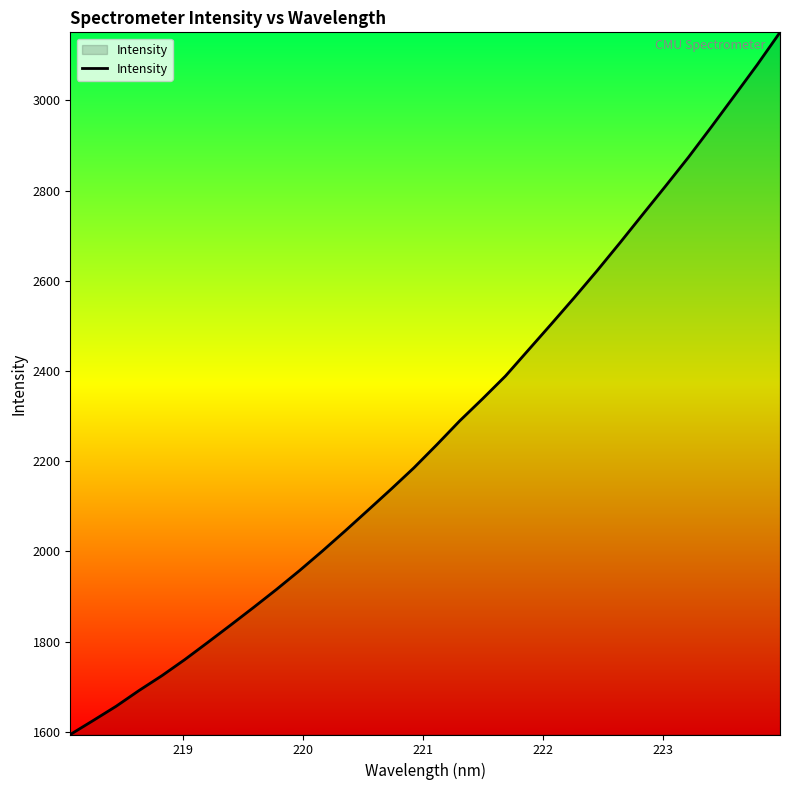

What is the minimum value shown in the chart?

1594.2